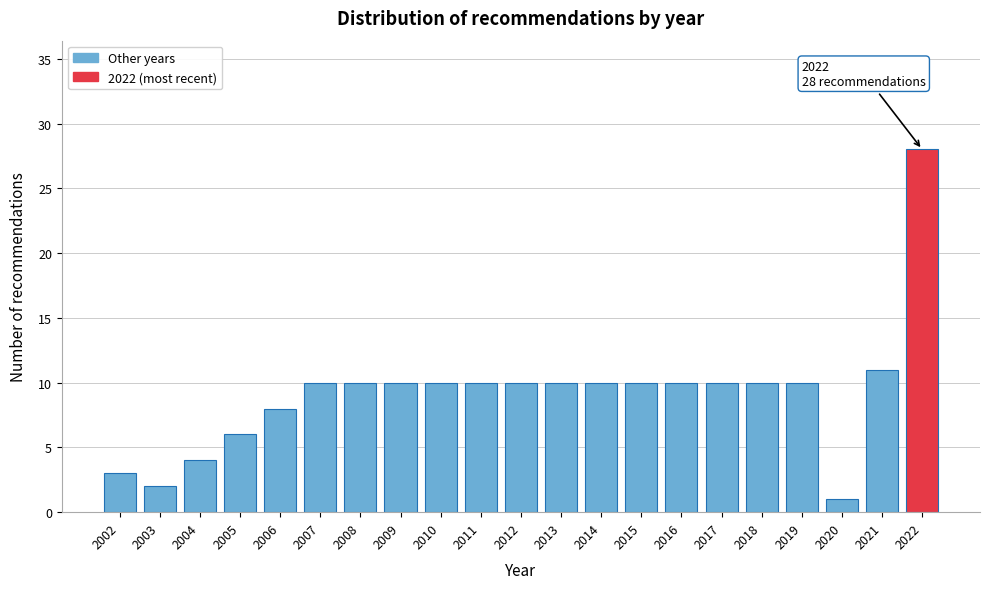

Reading left to right, extract all data points from this chart.

2002=3	2003=2	2004=4	2005=6	2006=8	2007=10	2008=10	2009=10	2010=10	2011=10	2012=10	2013=10	2014=10	2015=10	2016=10	2017=10	2018=10	2019=10	2020=1	2021=11	2022=28